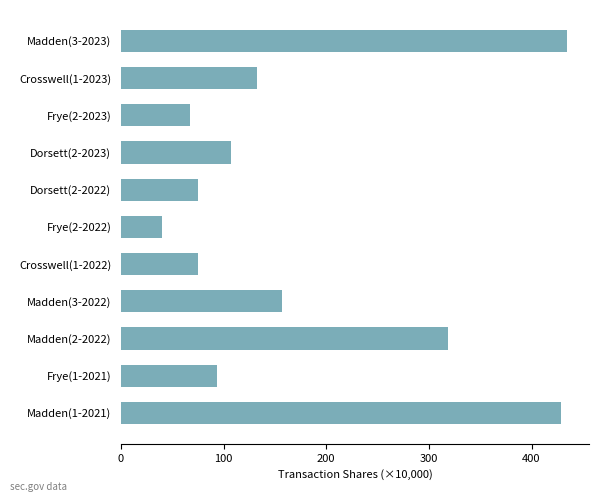

Reading top to bottom, transcribe all the data shown in this chart.

Madden(3-2023)=434.3	Crosswell(1-2023)=132.5	Frye(2-2023)=67.6	Dorsett(2-2023)=107.5	Dorsett(2-2022)=75.0	Frye(2-2022)=40.2	Crosswell(1-2022)=75.0	Madden(3-2022)=156.8	Madden(2-2022)=318.7	Frye(1-2021)=93.1	Madden(1-2021)=429.0